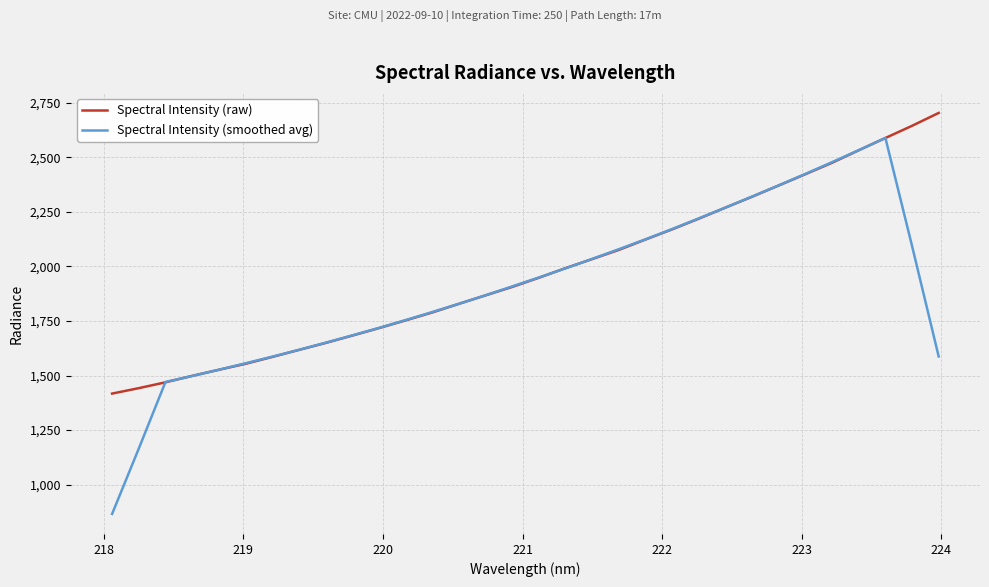

Rank the series by their maximum value, from lowest to highest.

Spectral Intensity (smoothed avg), Spectral Intensity (raw)